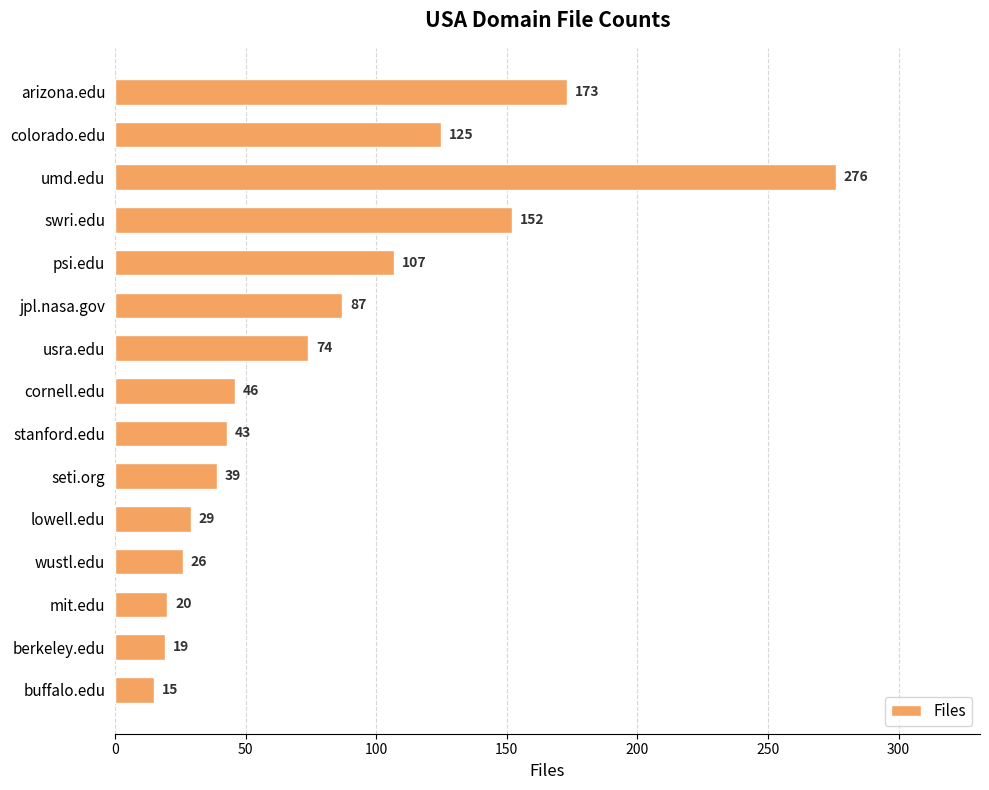

What is the average value?

82